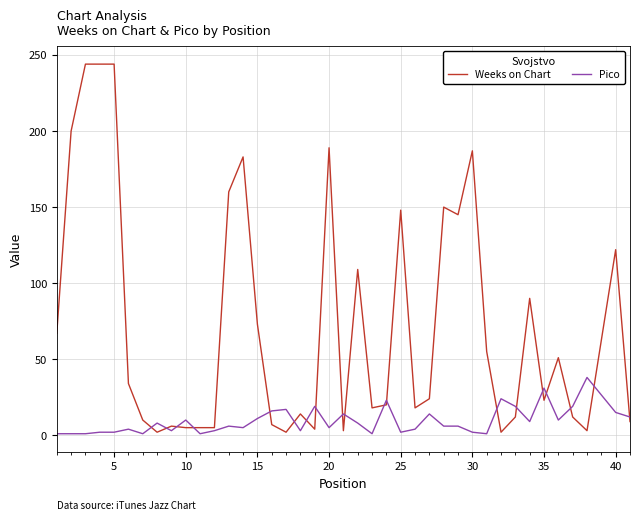

True or false: Pico and Weeks on Chart intersect in this chart.

True